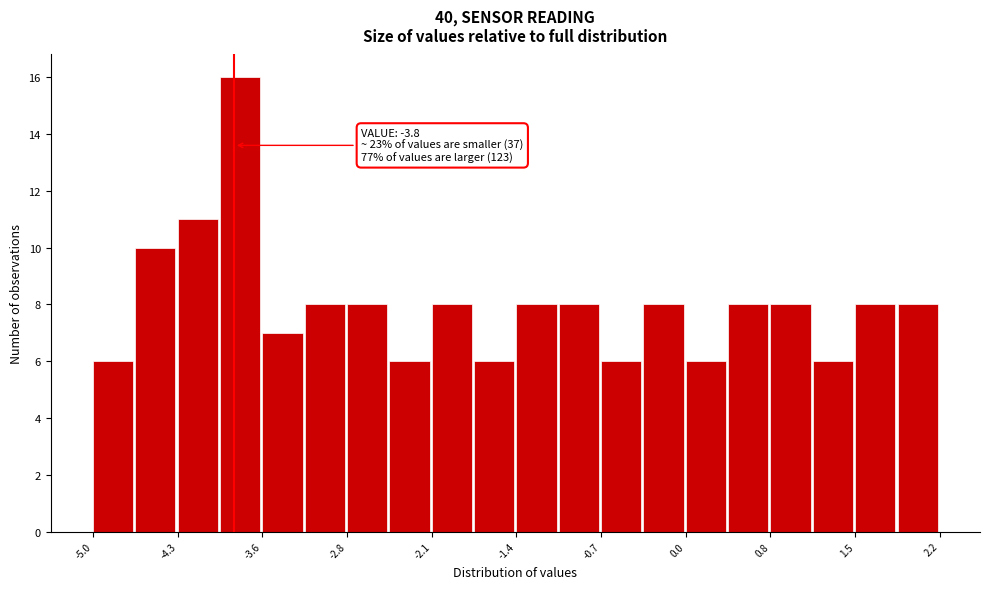

Read against the x-axis, roughly where is the centre of the tallest bar?

-3.7